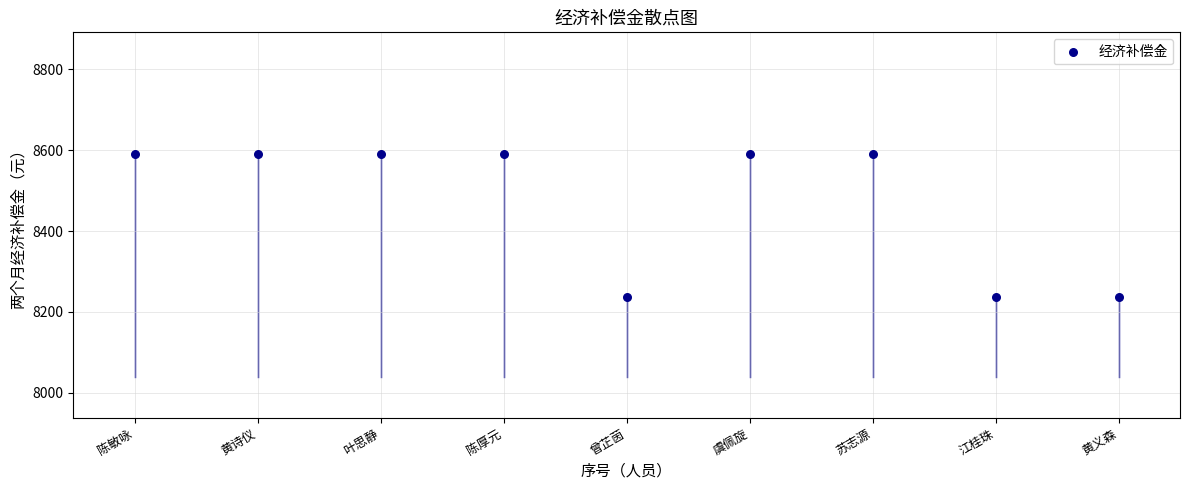

What is the range of Y values (max minus min)?

354